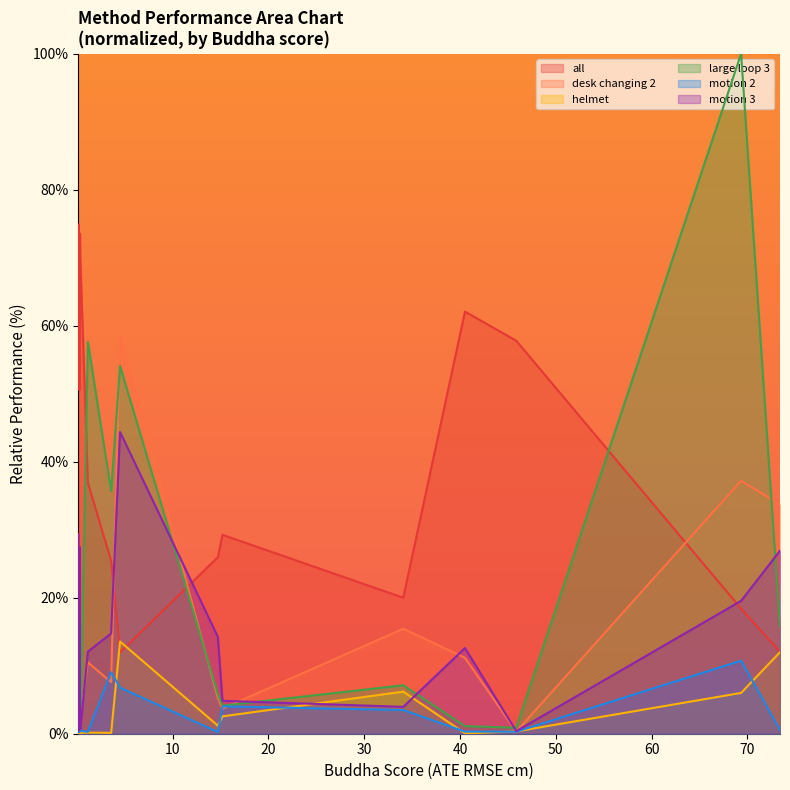

In motion 2, how many points are higher than both neighbors (excluding endpoints)?

5